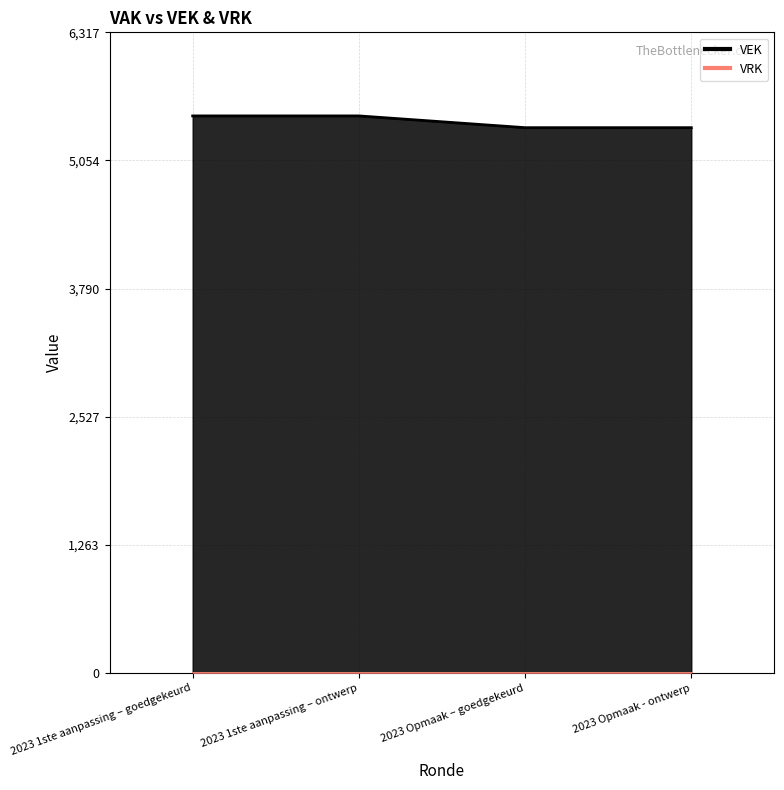

Rank the categories by value from lowest to highest.

2023 Opmaak – goedgekeurd, 2023 Opmaak - ontwerp, 2023 1ste aanpassing – goedgekeurd, 2023 1ste aanpassing – ontwerp